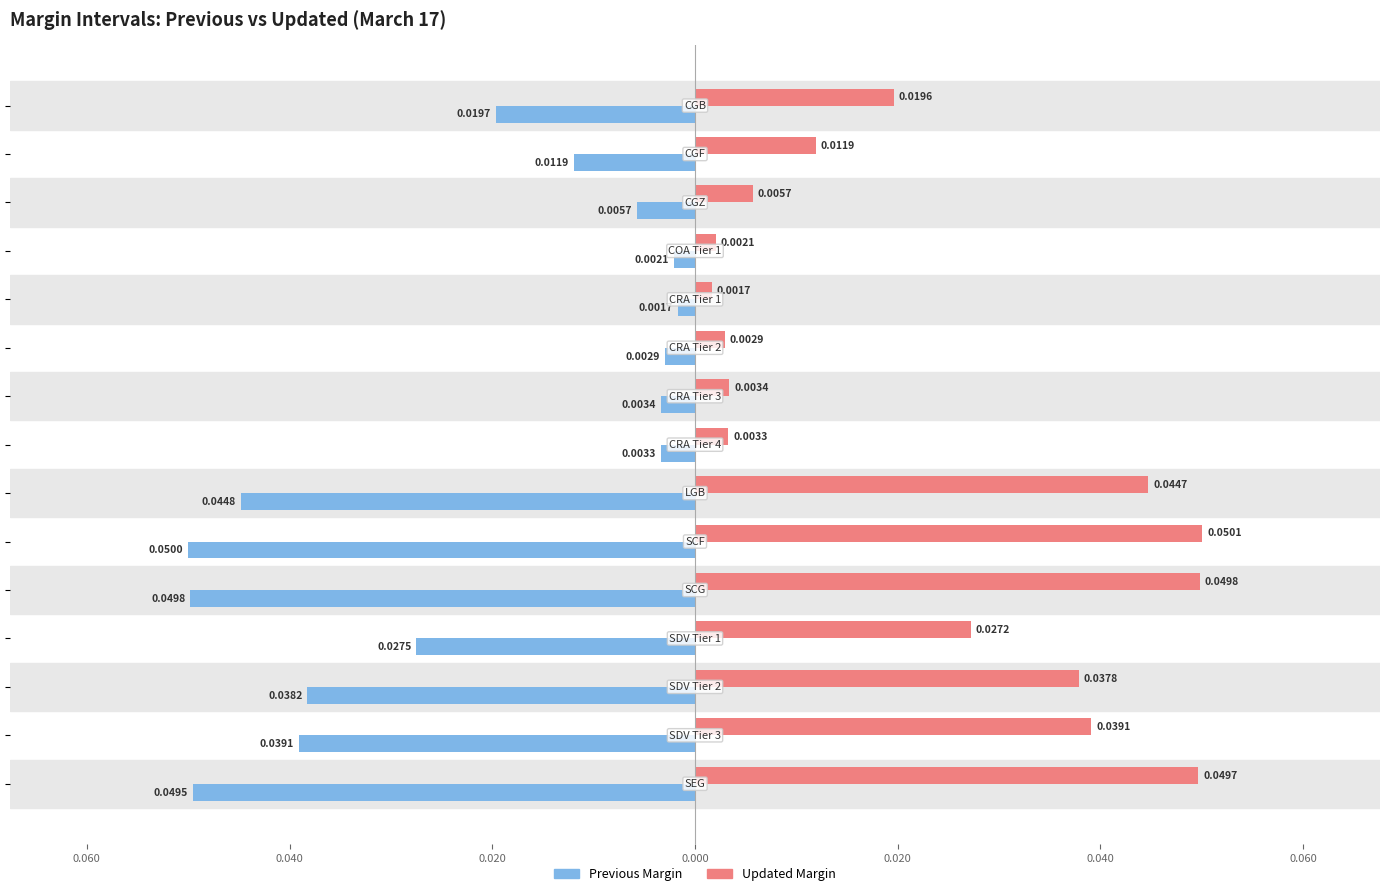

What are all the series names shown in the legend?

Previous Margin, Updated Margin